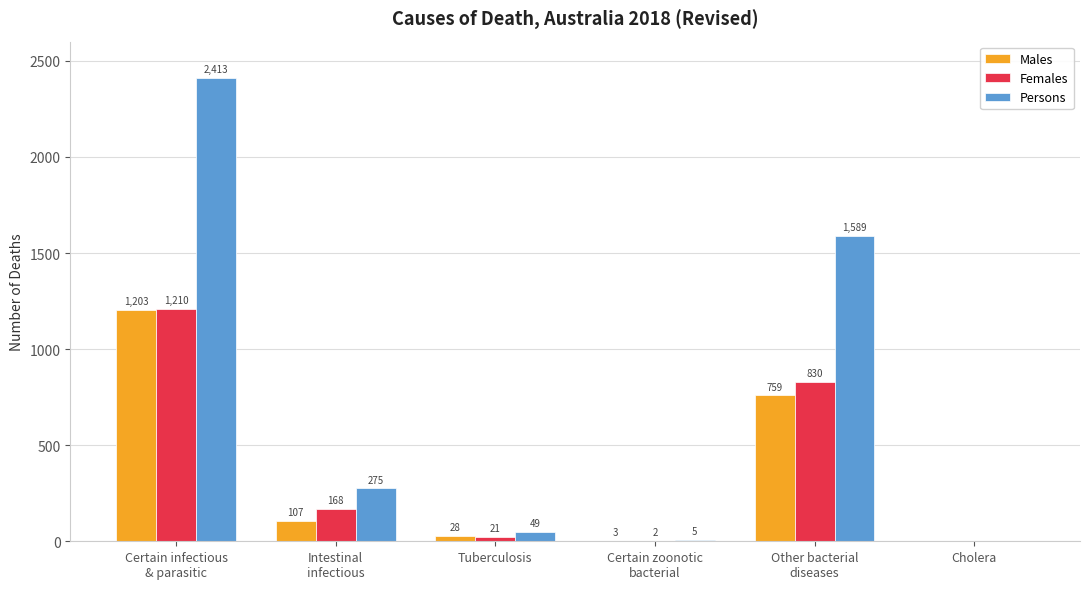

What is the maximum value for Males?

1203